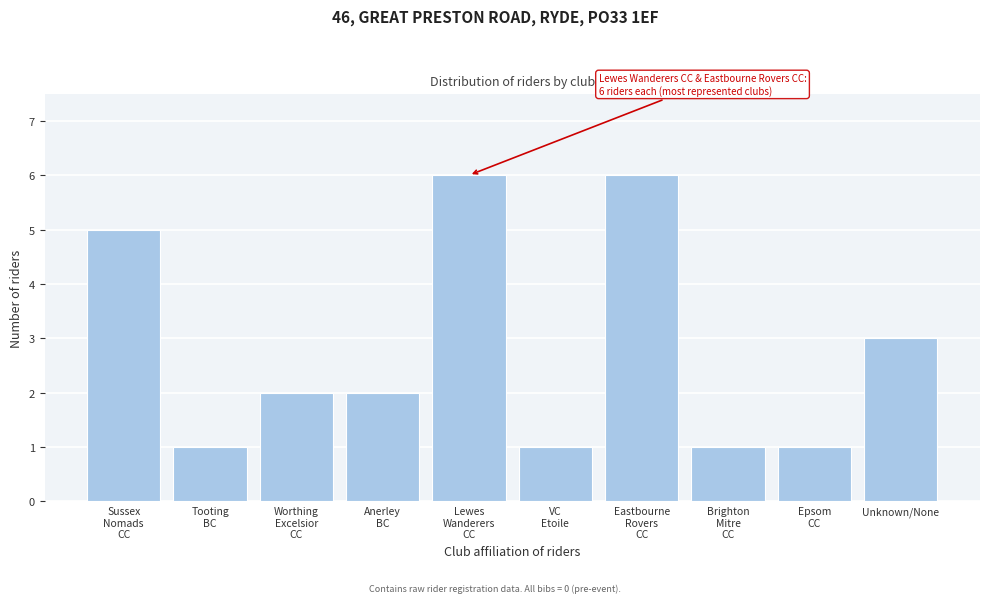

Reading left to right, list all the values displayed in this chart.

5	1	2	2	6	1	6	1	1	3